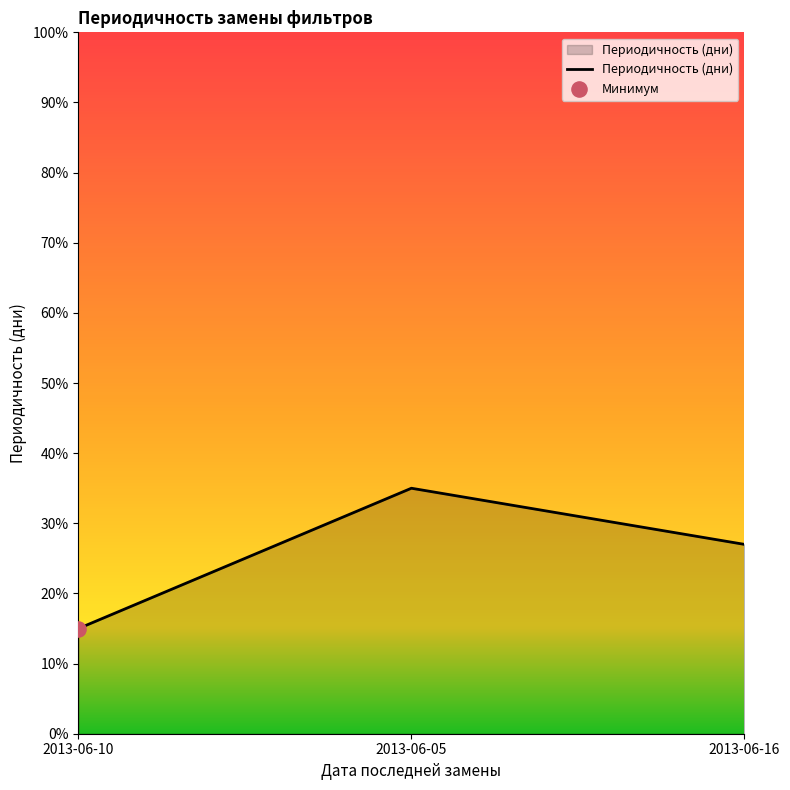

Approximately how many times larger is the value at 2013-06-10 compared to 2013-06-05?

0.4